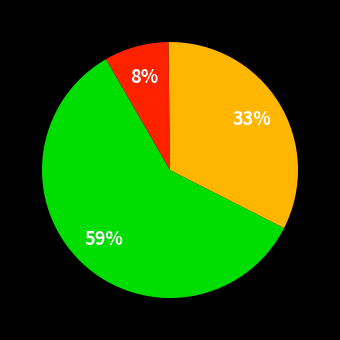

Does any single category account for the majority?

Yes